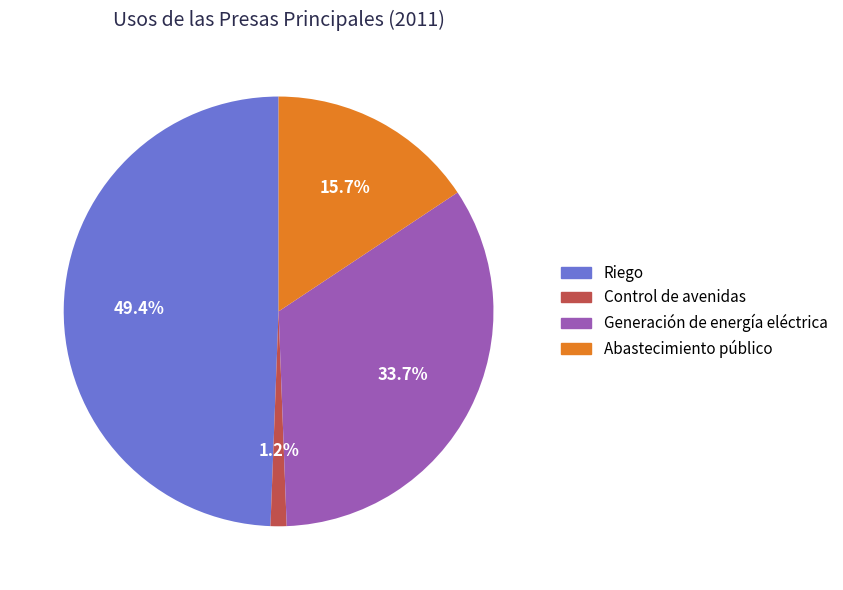

What is the largest slice in the pie chart?

Riego